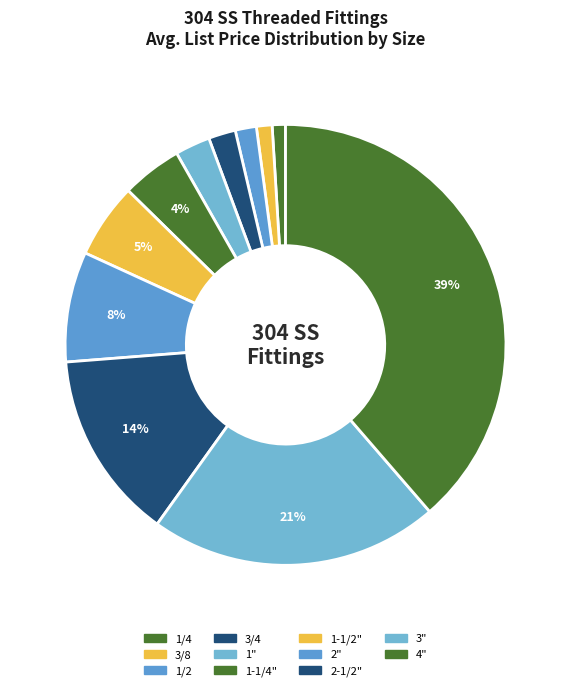

How many slices are in this pie chart?

11